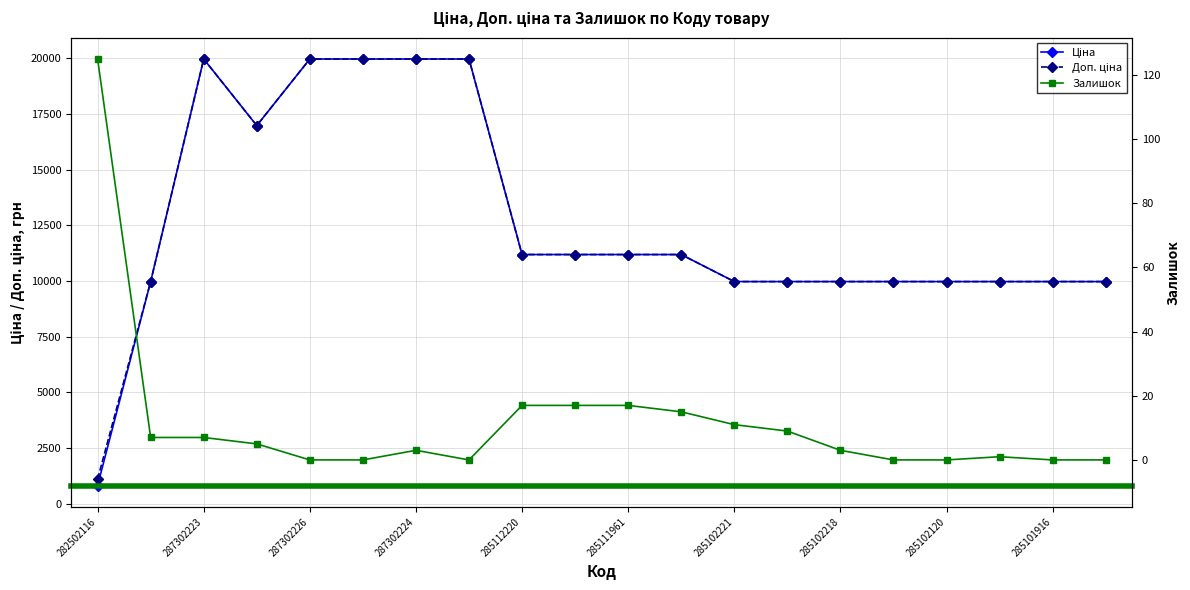

What is the sum of all Доп. ціна values?

252433.9